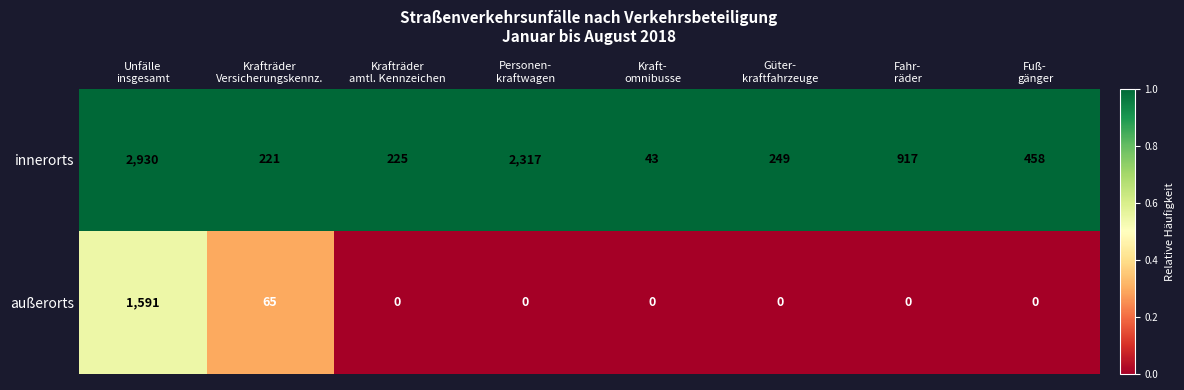

Rank the series by their average value, from highest to lowest.

innerorts, außerorts